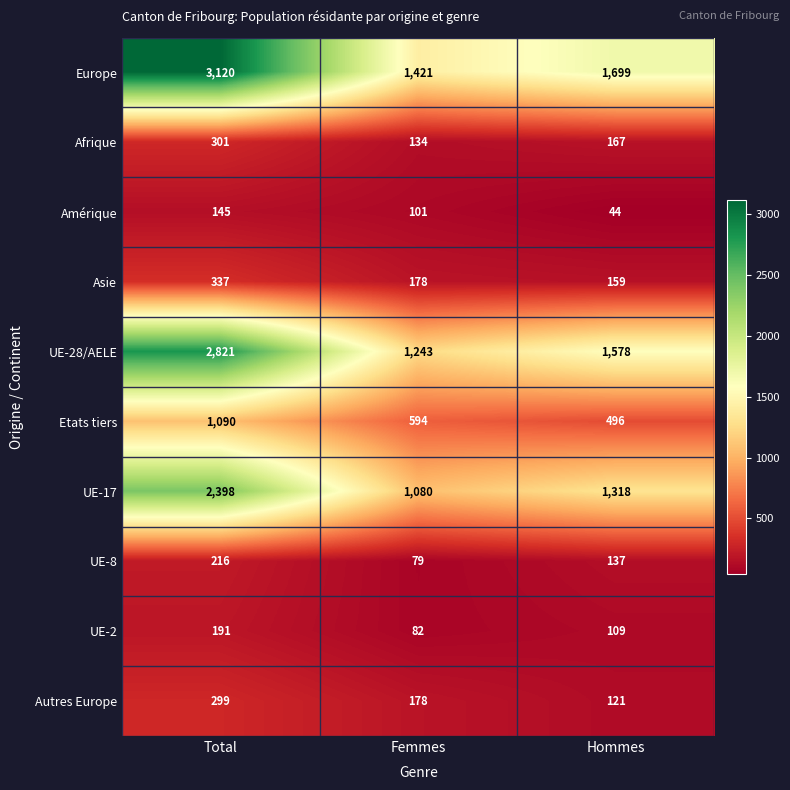

The Afrique series shows 134 at Femmes. True or false?

True